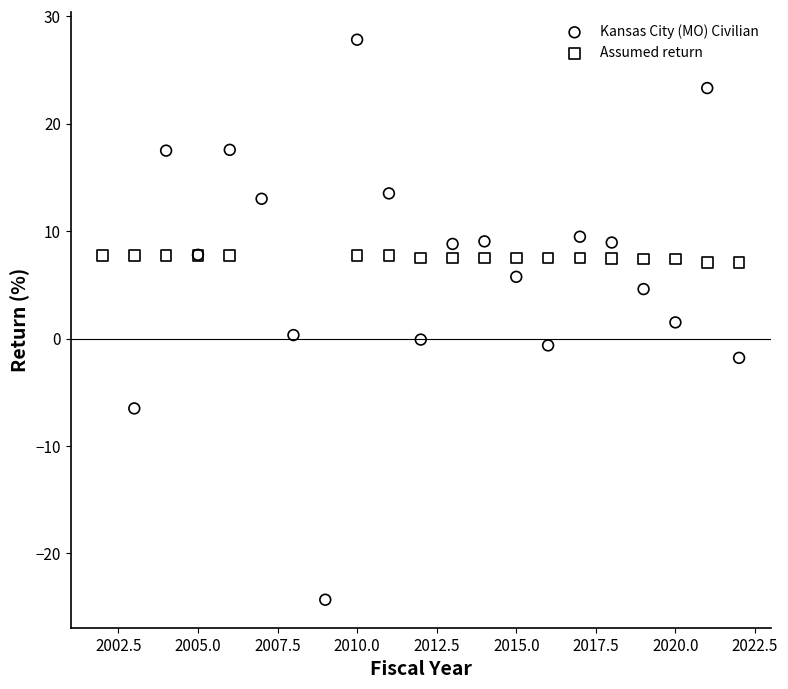

Which series reaches the maximum Y coordinate?

Kansas City (MO) Civilian